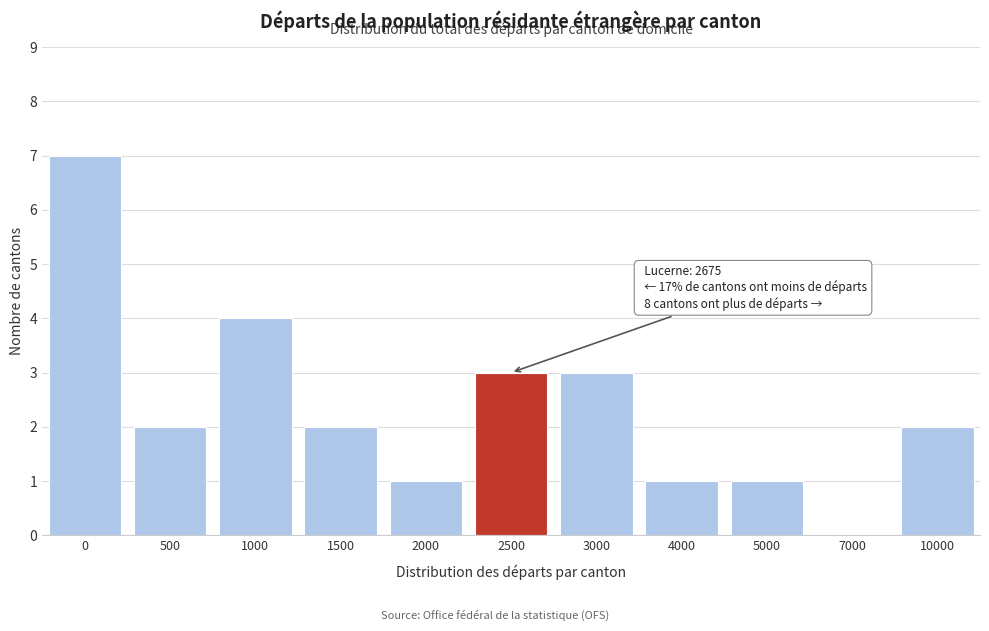

Reading right to left, transcribe all the data shown in this chart.

10000=2	7000=0	5000=1	4000=1	3000=3	2500=3	2000=1	1500=2	1000=4	500=2	0=7